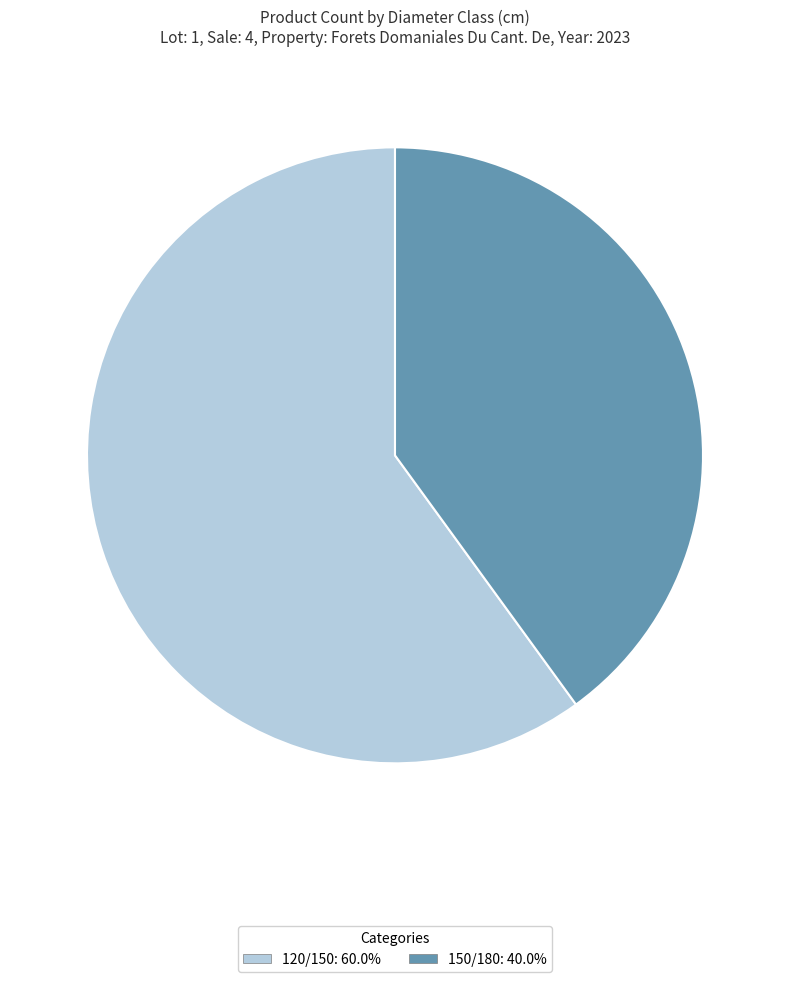

True or false: 120/150 accounts for 60% of the total.

True